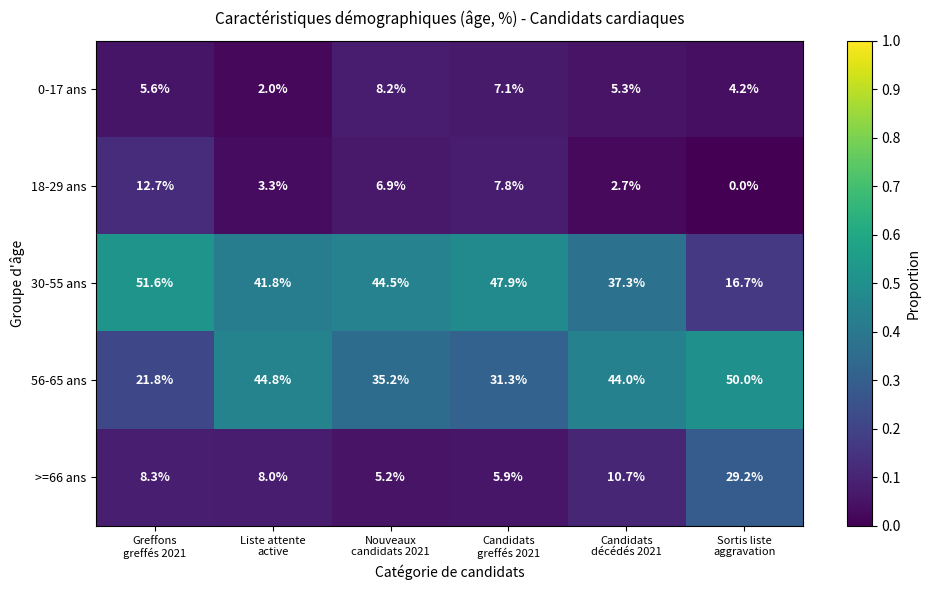

Rank the series by their maximum value, from highest to lowest.

30-55 ans, 56-65 ans, >=66 ans, 18-29 ans, 0-17 ans